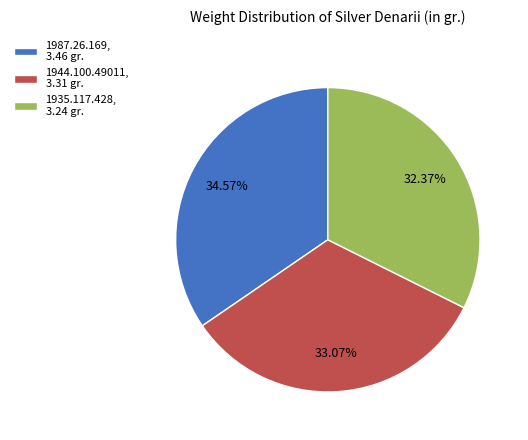

Which has a higher value, 1935.117.428, 3.24 gr. or 1987.26.169, 3.46 gr.?

1987.26.169, 3.46 gr.